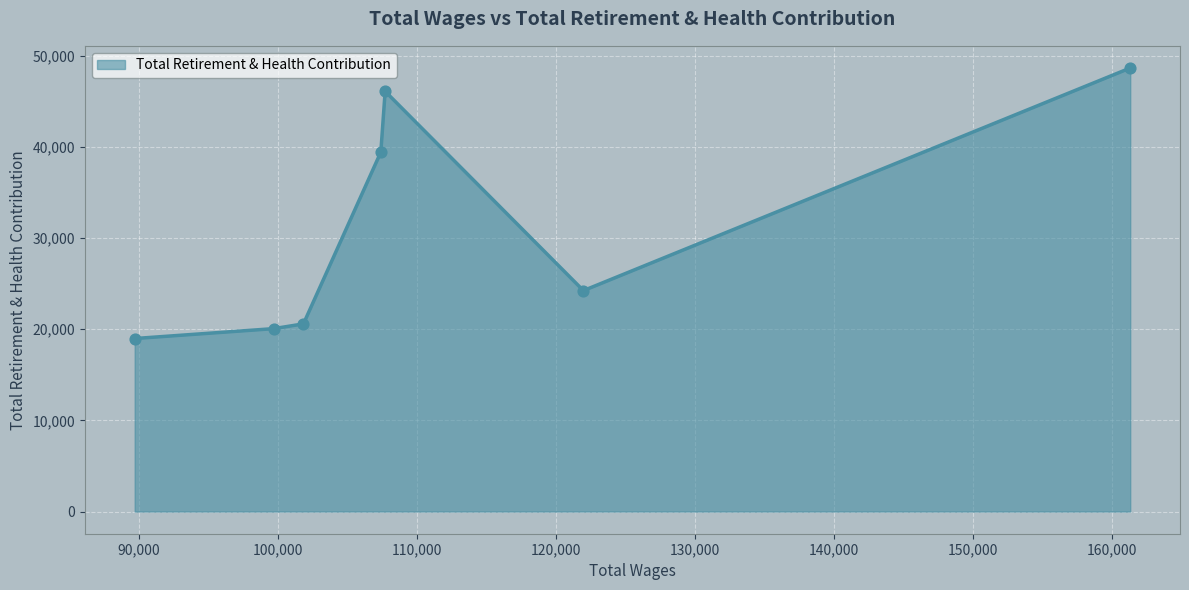

What is the greatest value displayed?

48648